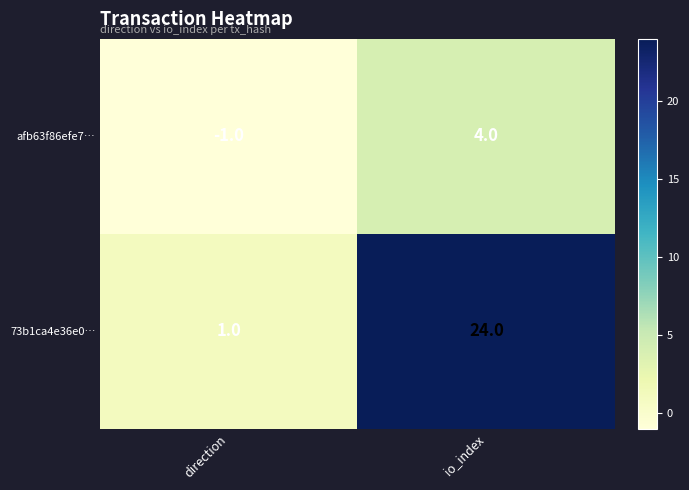

Which category has the highest value across all series?

io_index